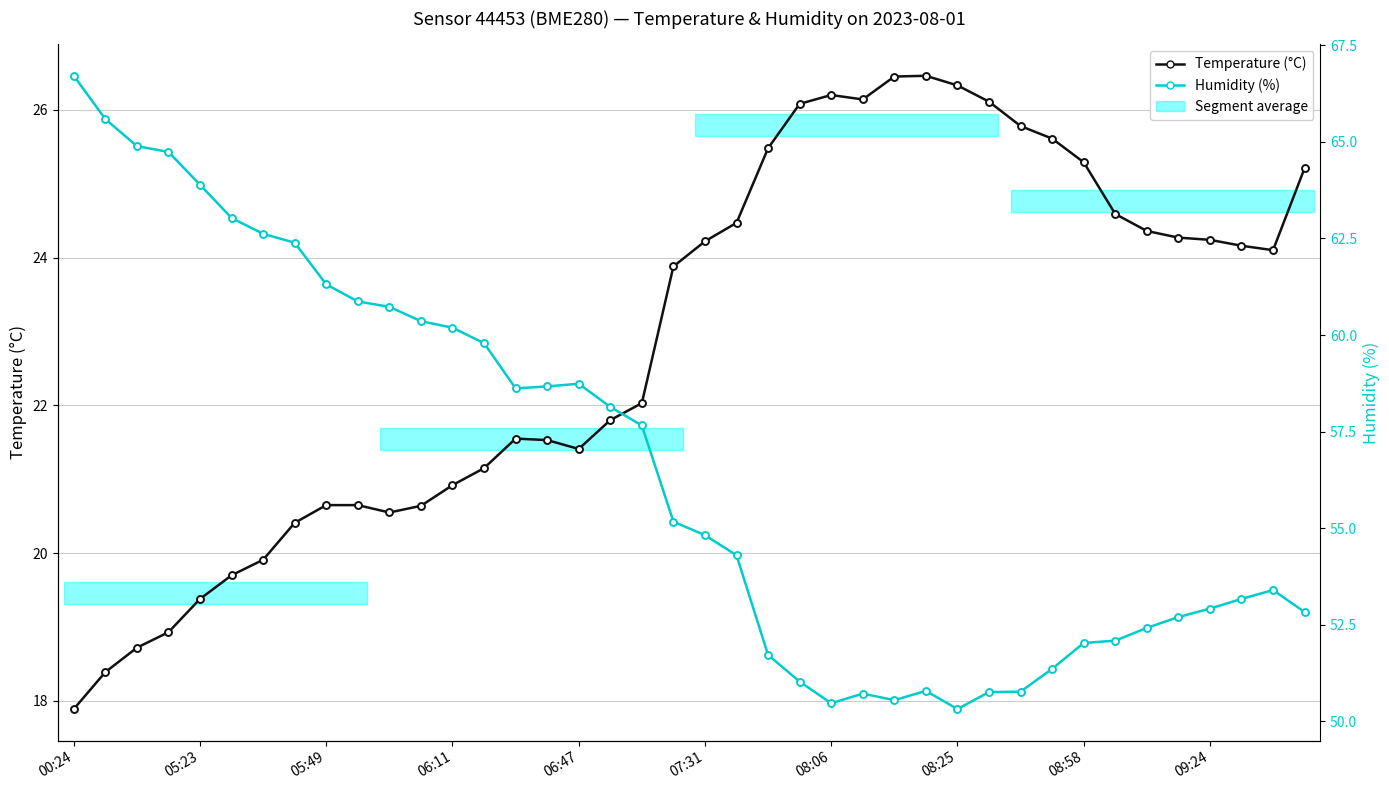

Between 31 and 18, which is larger?

31